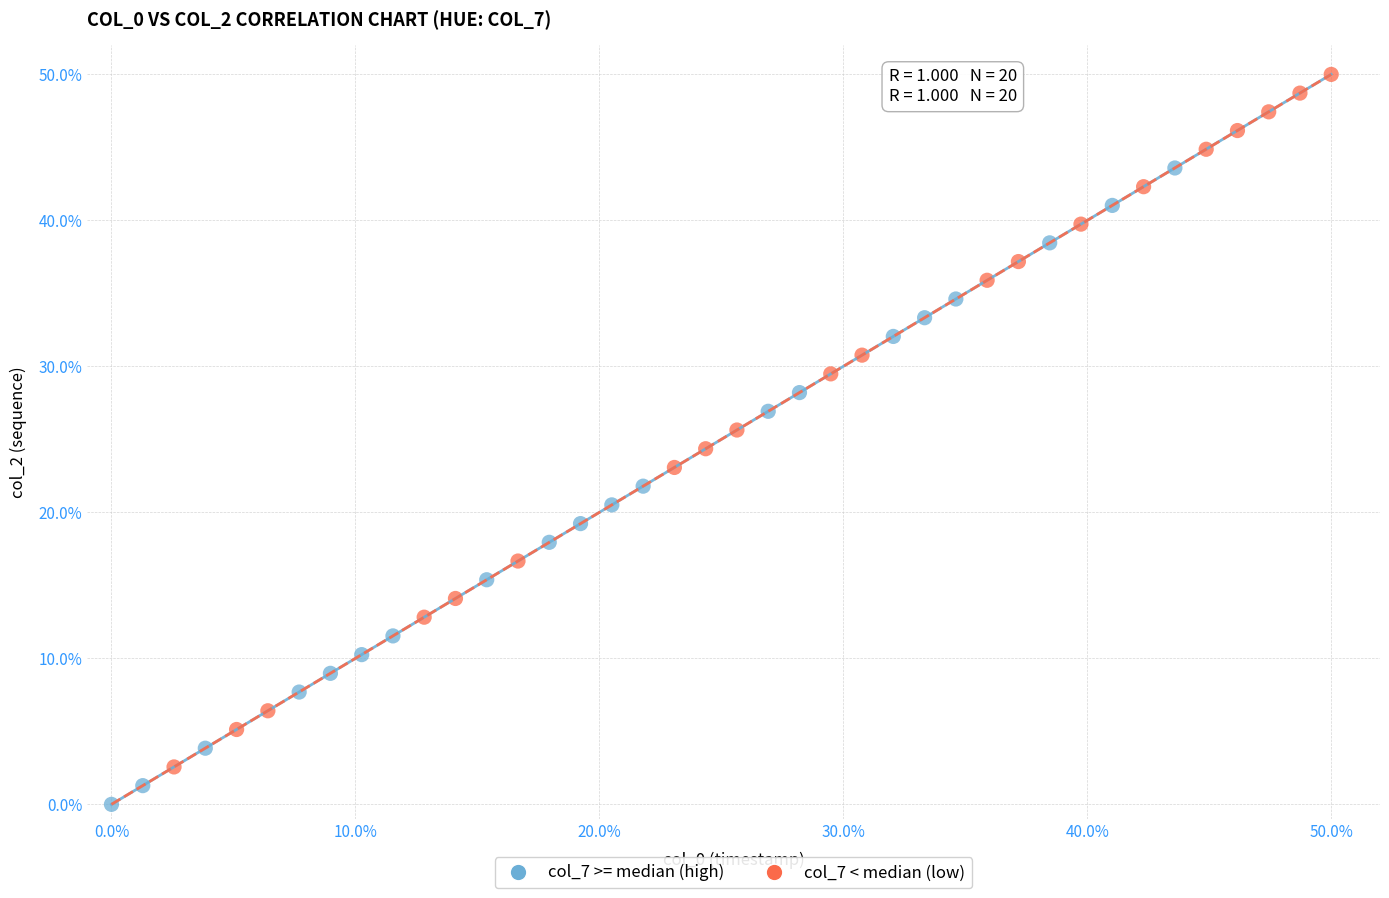

Which series contains the lowest Y value?

col_7 >= median (high)